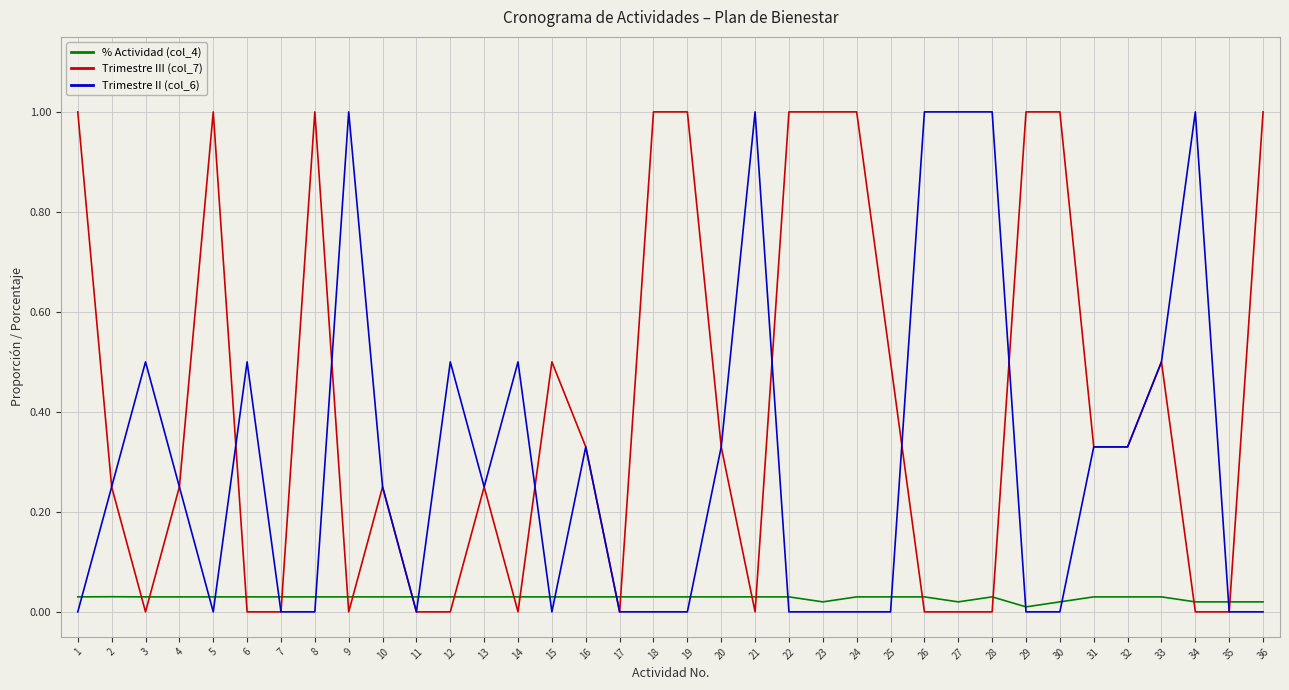

How many times do Trimestre III (col_7) and % Actividad (col_4) cross each other?

18